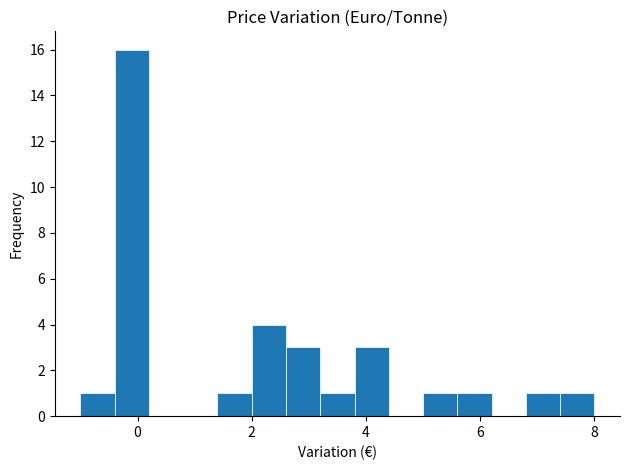

Read against the x-axis, roughly where is the centre of the tallest bar?

0.0